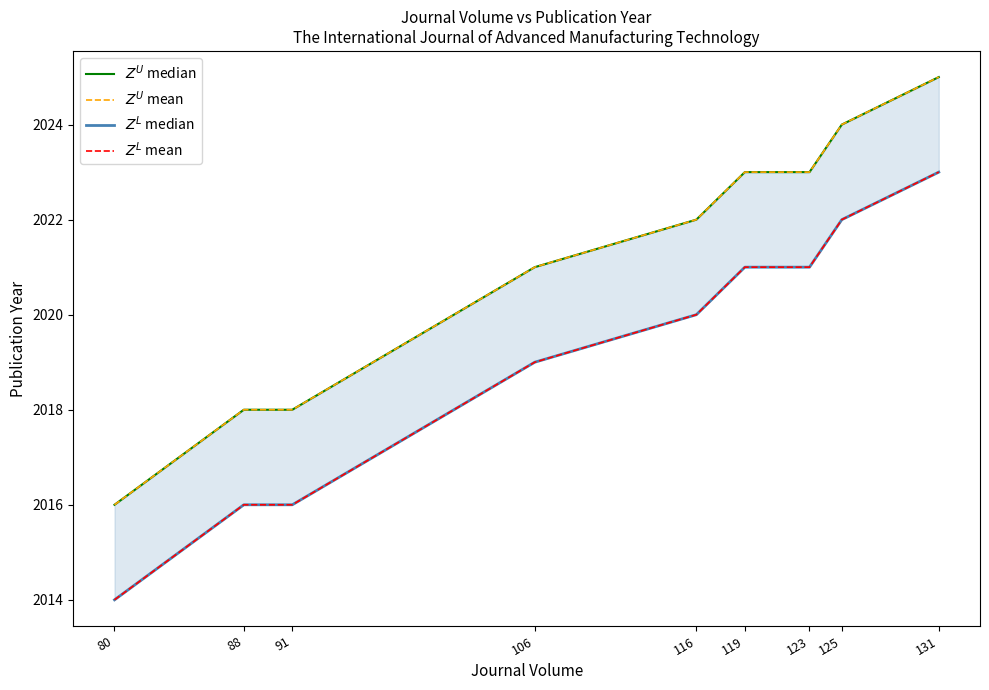

True or false: $Z^U$ mean has a value of 2023 at 119.

True